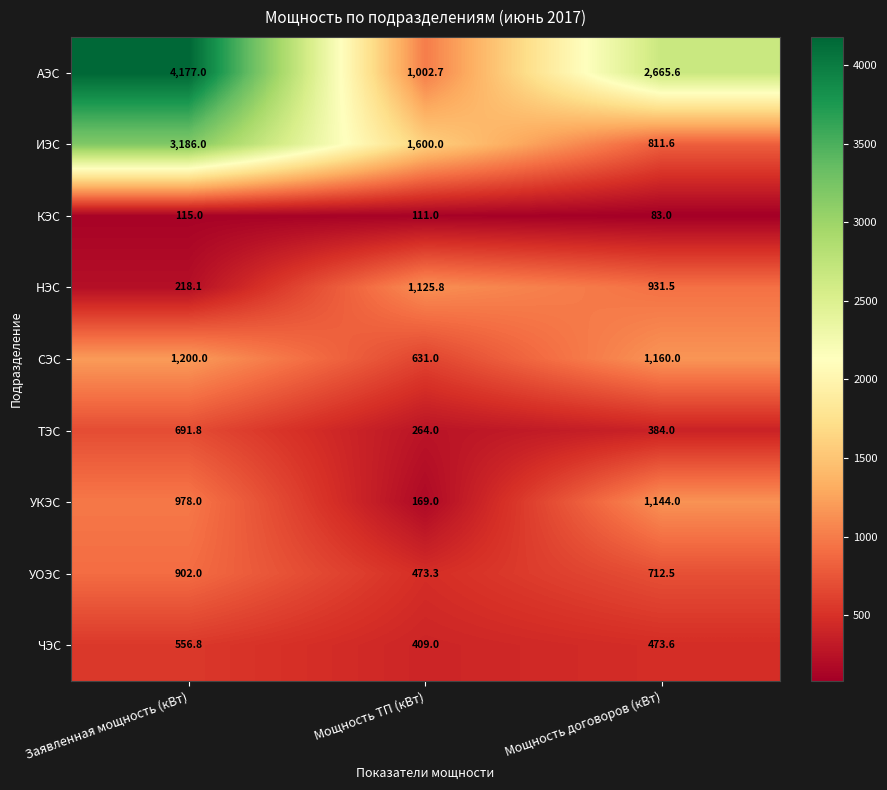

What is the sum of the ТЭС values at Мощность договоров (кВт) and Заявленная мощность (кВт)?

1075.8